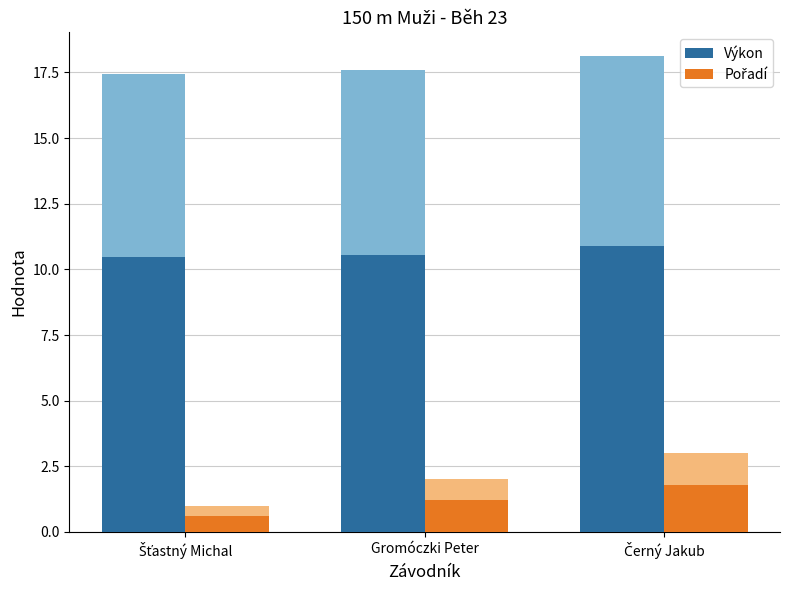

Are the bars horizontal?

No